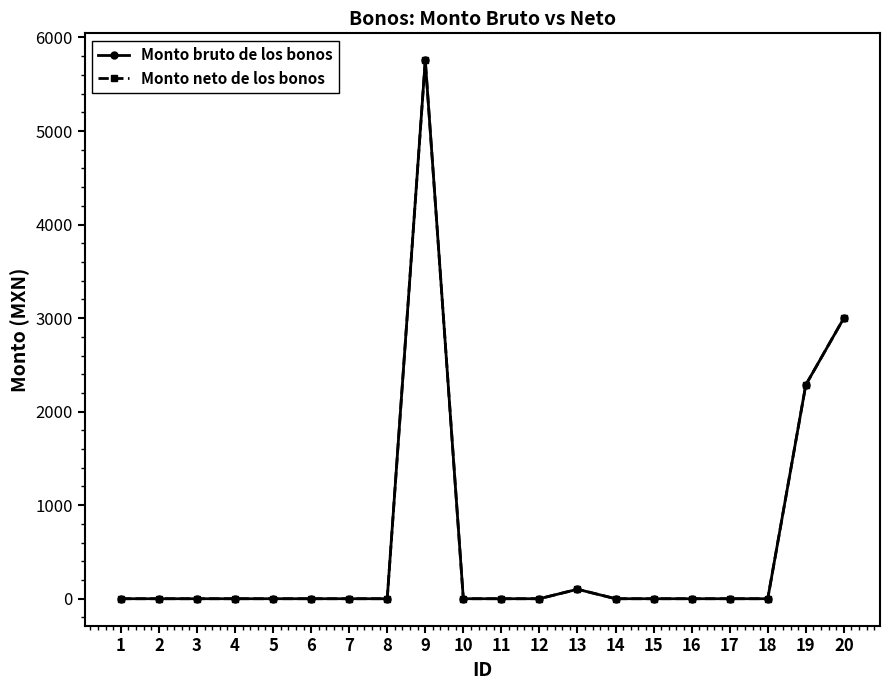

True or false: Monto bruto de los bonos has a value of 2921.3 at 10.

False